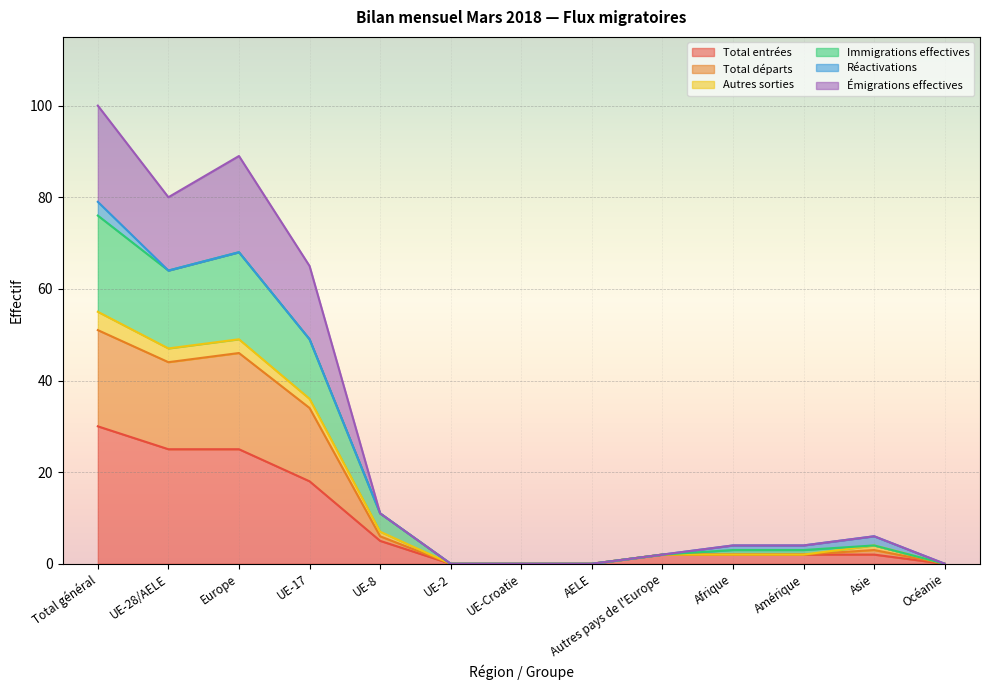

What is the highest value of the Total entrées series?

30